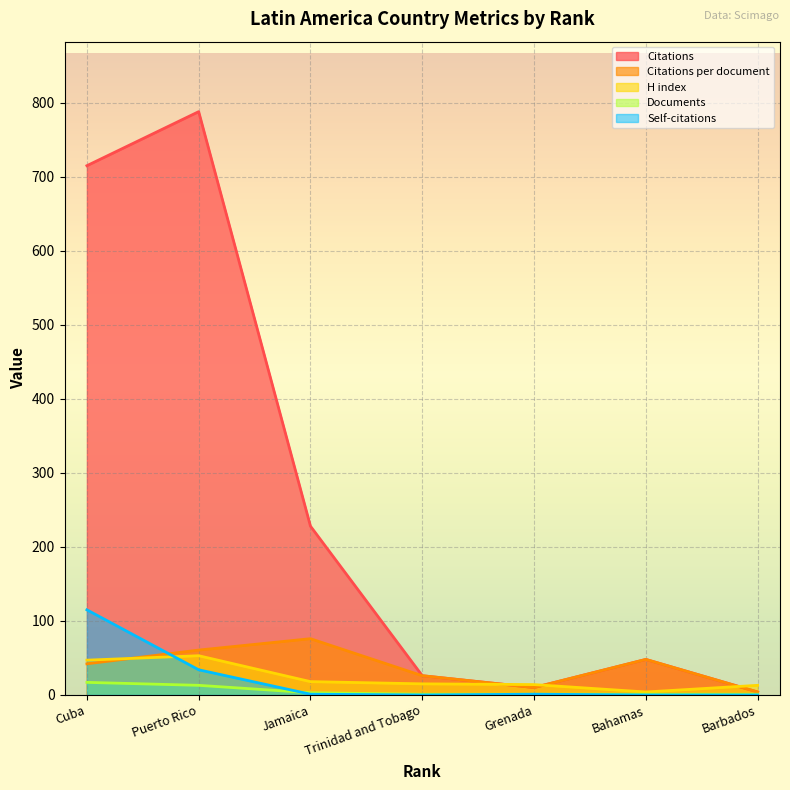

Reading left to right, extract all data points from this chart.

Citations: Cuba=715.0	Puerto Rico=788.0	Jamaica=228.0	Trinidad and Tobago=26.0	Grenada=10.0	Bahamas=48.0	Barbados=4.0
Citations per document: Cuba=42.1	Puerto Rico=60.6	Jamaica=76.0	Trinidad and Tobago=26.0	Grenada=10.0	Bahamas=48.0	Barbados=4.0
H index: Cuba=47.0	Puerto Rico=53.0	Jamaica=18.0	Trinidad and Tobago=15.0	Grenada=14.0	Bahamas=4.0	Barbados=13.0
Documents: Cuba=17.0	Puerto Rico=13.0	Jamaica=3.0	Trinidad and Tobago=1.0	Grenada=1.0	Bahamas=1.0	Barbados=1.0
Self-citations: Cuba=115.0	Puerto Rico=34.0	Jamaica=1.0	Trinidad and Tobago=0.0	Grenada=1.0	Bahamas=0.0	Barbados=0.0